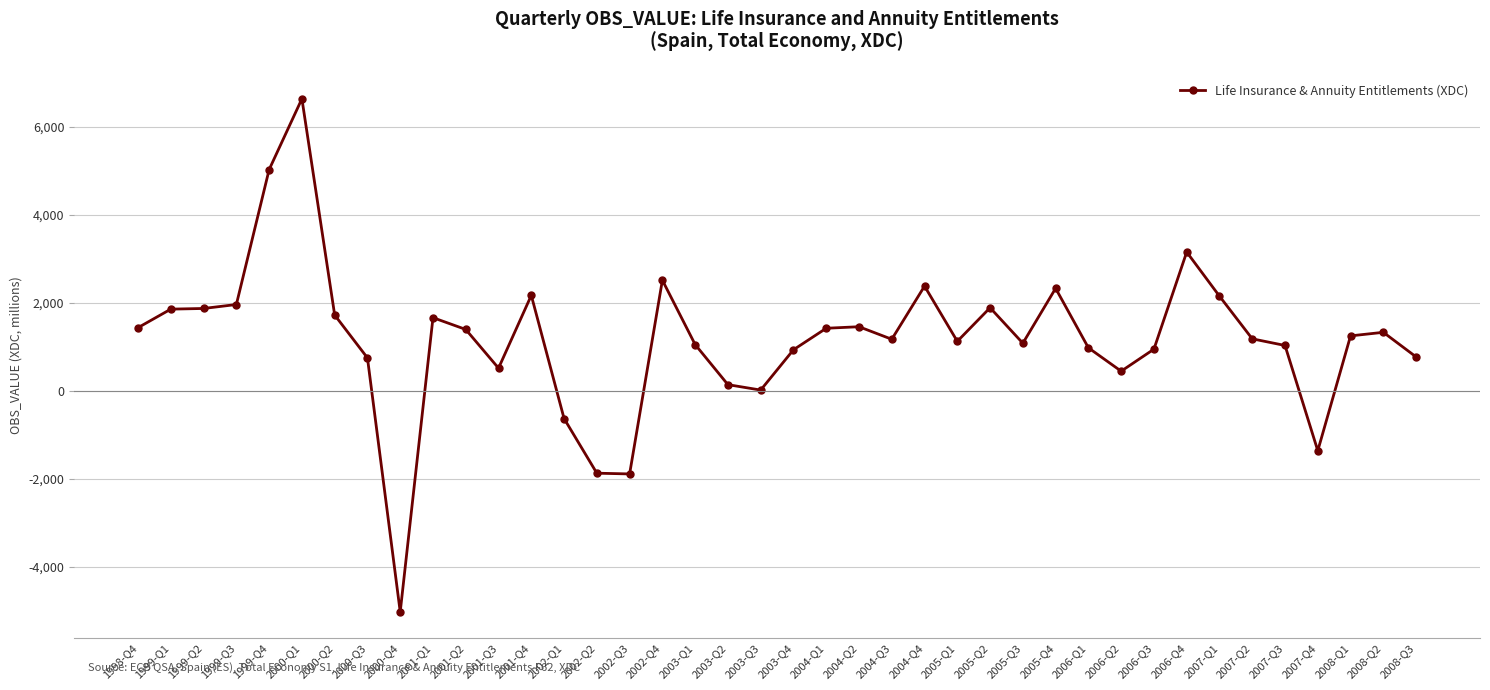

Approximately how many times larger is the value at 2006-Q4 compared to 2000-Q2?

1.8